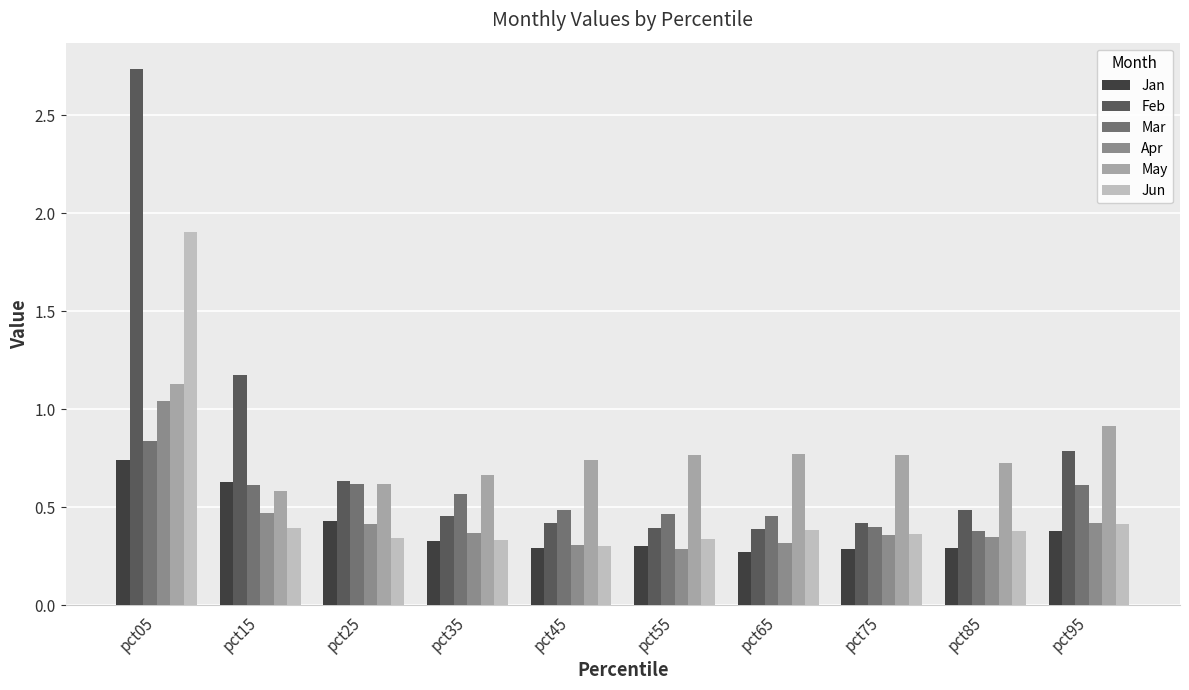

What is the total value across all series at pct05?

8.4